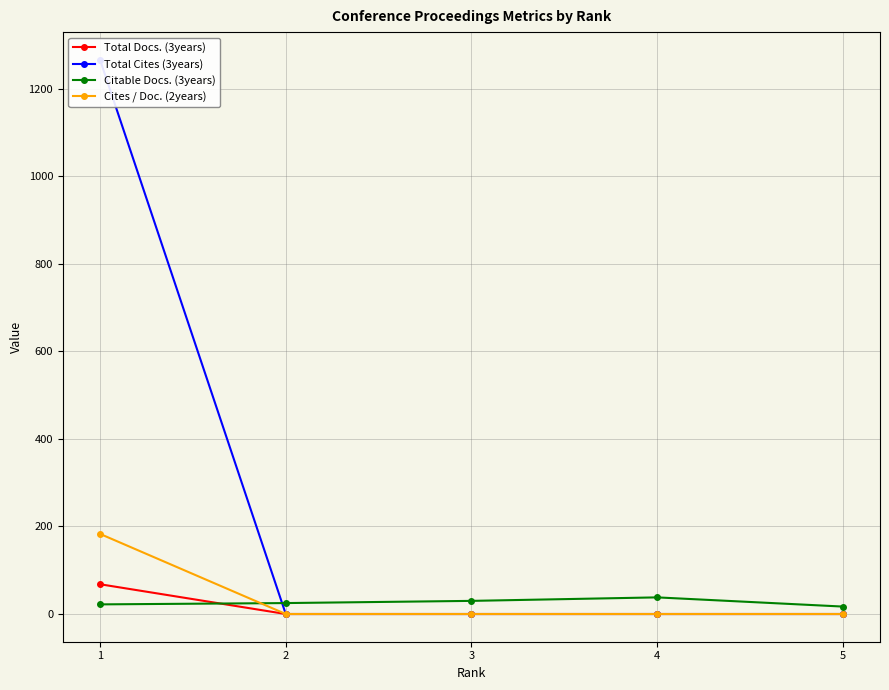

At which category does the chart reach its peak across all series?

1